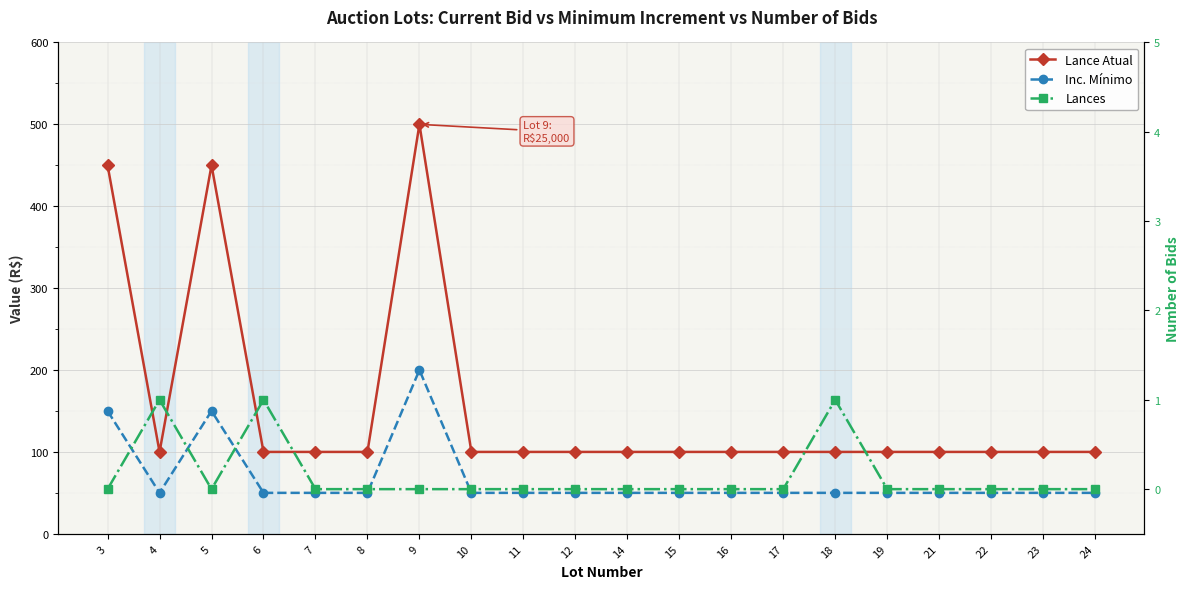

What is the maximum value for Lances?

1